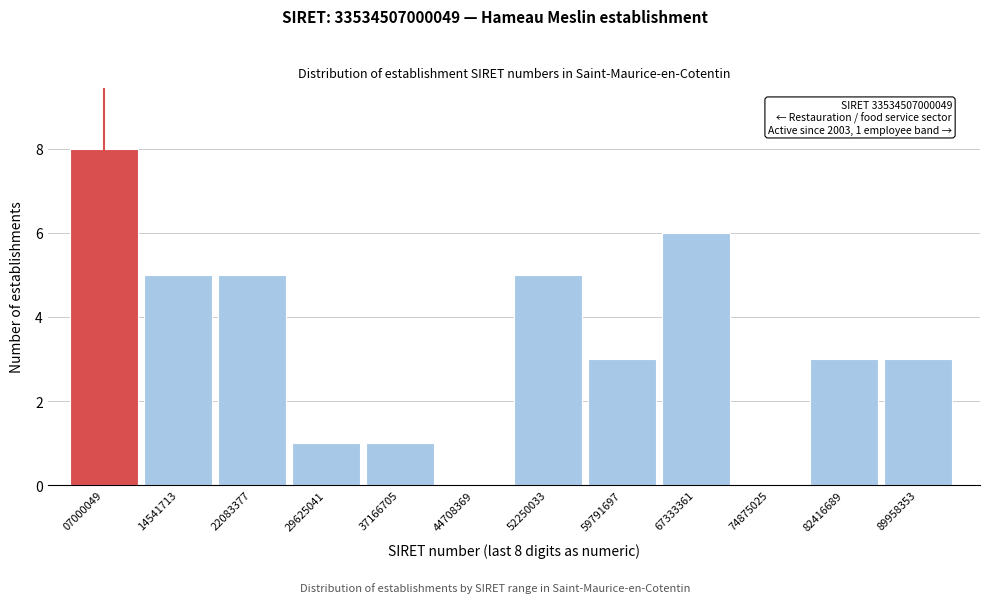

Reading right to left, extract all data points from this chart.

89958353=3	82416689=3	74875025=0	67333361=6	59791697=3	52250033=5	44708369=0	37166705=1	29625041=1	22083377=5	14541713=5	07000049=8